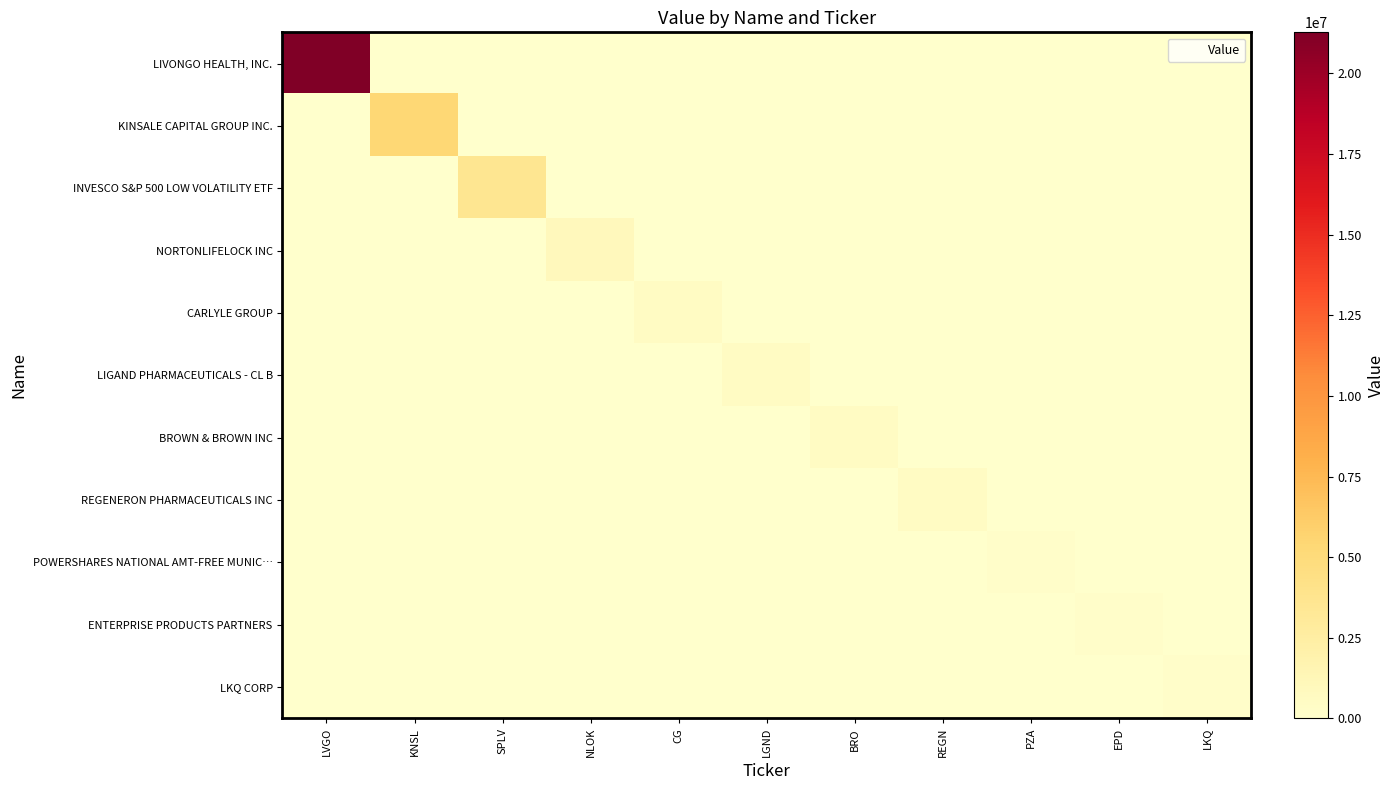

Which series changed the most between NLOK and LKQ?

NORTONLIFELOCK INC